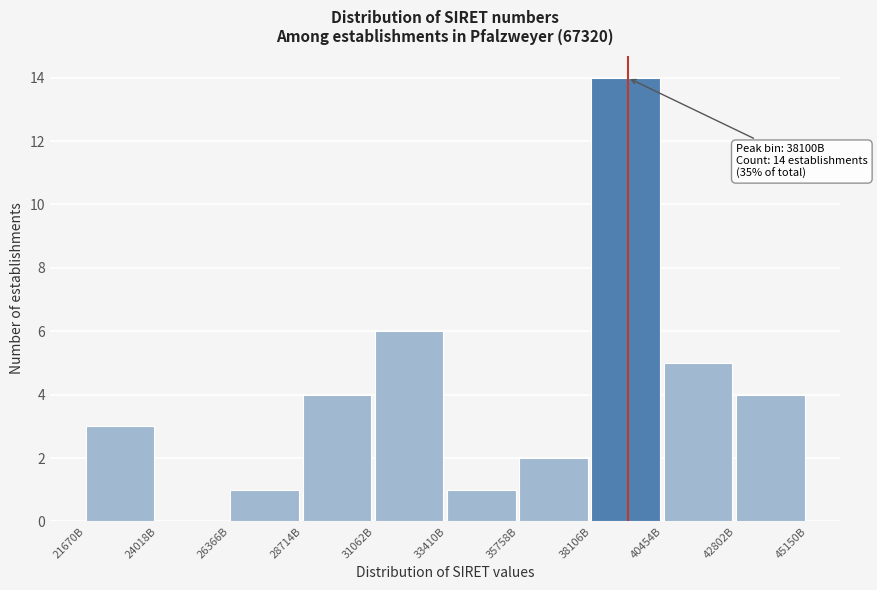

Reading left to right, what are all the values shown in this chart?

21670B=3	24018B=0	26366B=1	28714B=4	31062B=6	33410B=1	35758B=2	38106B=14	40454B=5	42802B=4